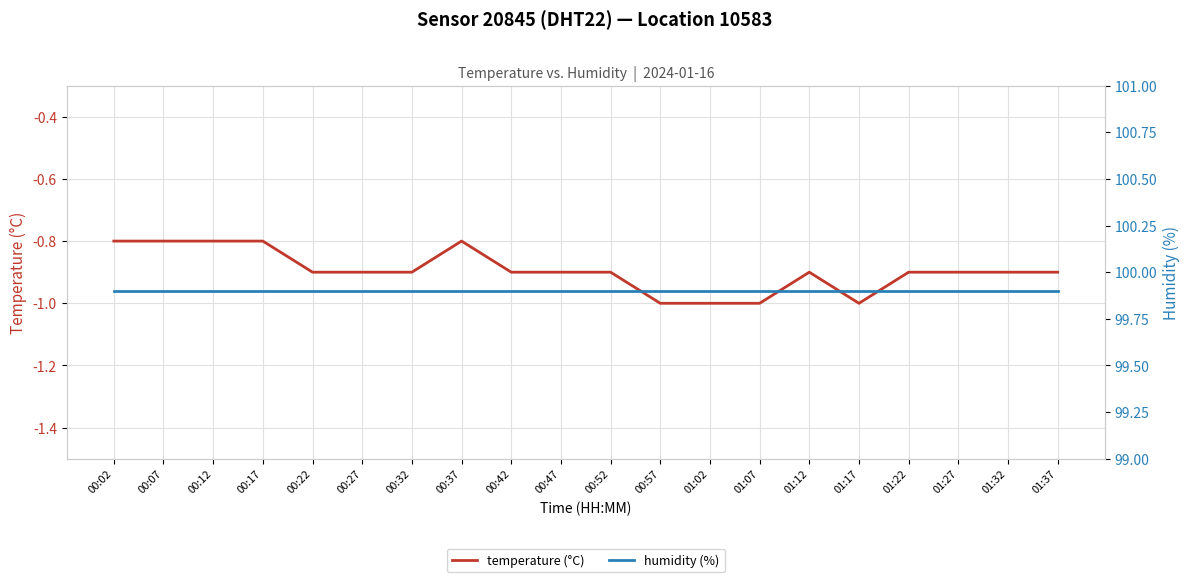

What position from the left is 00:02?

1